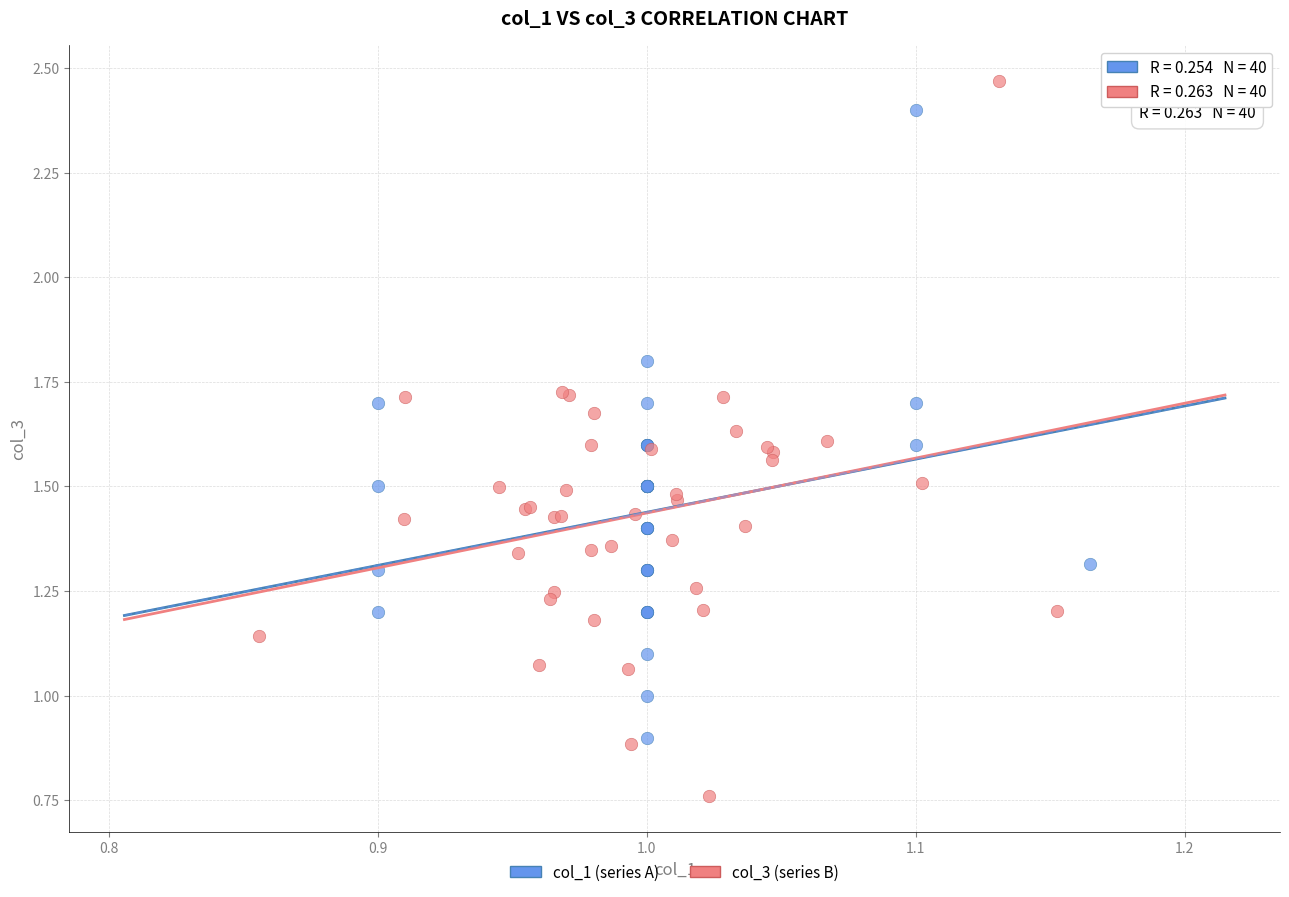

What are all the series names shown in the legend?

col_1 (series A), col_3 (series B)